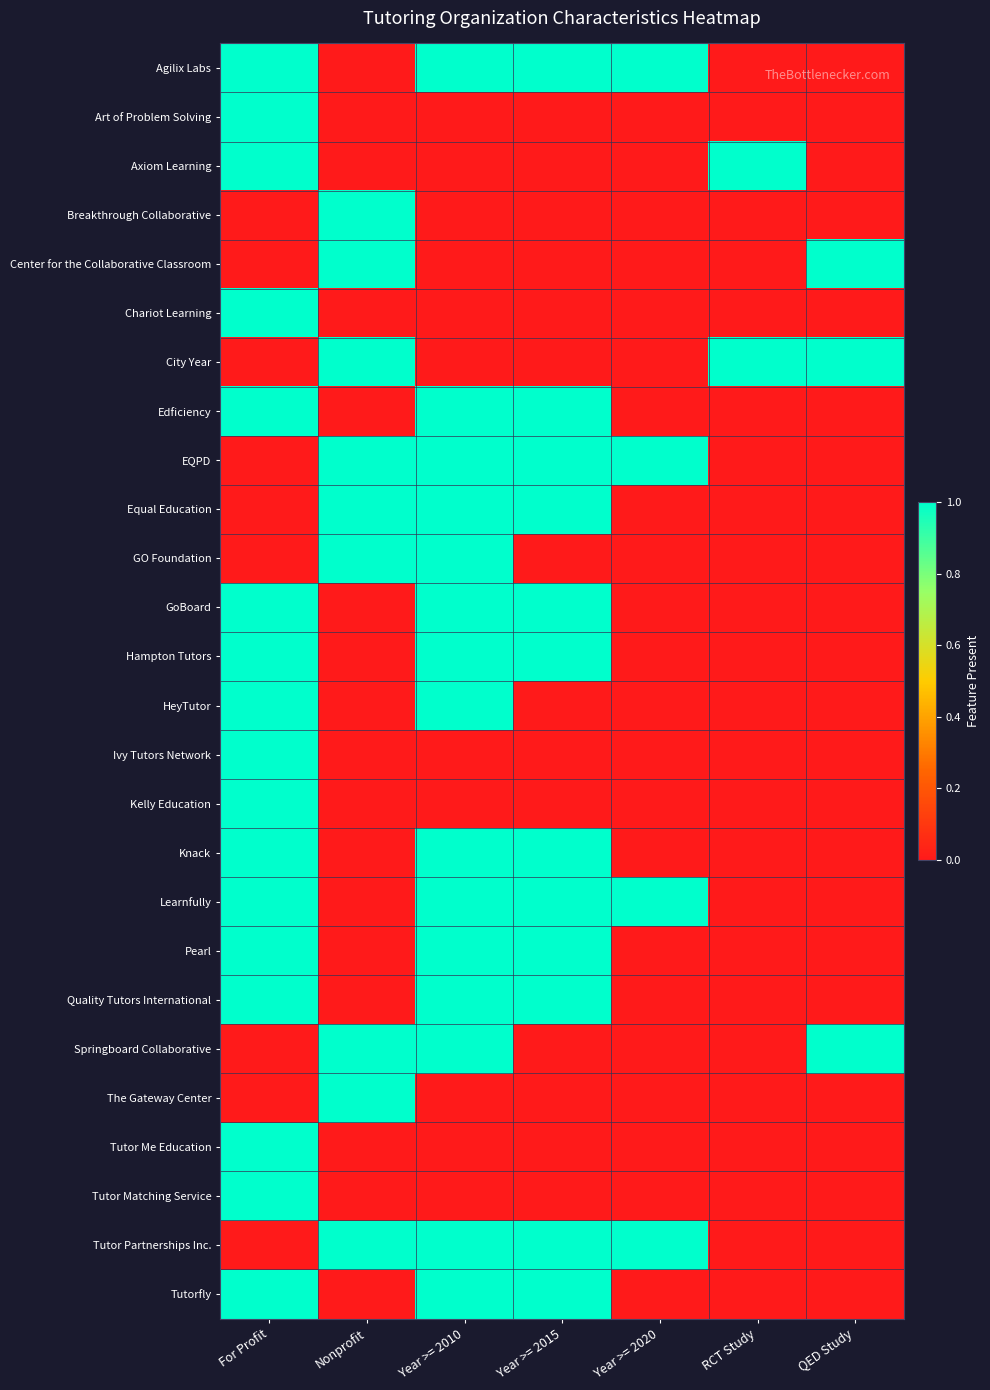

Reading left to right, extract all data points from this chart.

Agilix Labs: For Profit=1	Nonprofit=0	Year >= 2010=1	Year >= 2015=1	Year >= 2020=1	RCT Study=0	QED Study=0
Art of Problem Solving: For Profit=1	Nonprofit=0	Year >= 2010=0	Year >= 2015=0	Year >= 2020=0	RCT Study=0	QED Study=0
Axiom Learning: For Profit=1	Nonprofit=0	Year >= 2010=0	Year >= 2015=0	Year >= 2020=0	RCT Study=1	QED Study=0
Breakthrough Collaborative: For Profit=0	Nonprofit=1	Year >= 2010=0	Year >= 2015=0	Year >= 2020=0	RCT Study=0	QED Study=0
Center for the Collaborative Classroom: For Profit=0	Nonprofit=1	Year >= 2010=0	Year >= 2015=0	Year >= 2020=0	RCT Study=0	QED Study=1
Chariot Learning: For Profit=1	Nonprofit=0	Year >= 2010=0	Year >= 2015=0	Year >= 2020=0	RCT Study=0	QED Study=0
City Year: For Profit=0	Nonprofit=1	Year >= 2010=0	Year >= 2015=0	Year >= 2020=0	RCT Study=1	QED Study=1
Edficiency: For Profit=1	Nonprofit=0	Year >= 2010=1	Year >= 2015=1	Year >= 2020=0	RCT Study=0	QED Study=0
EQPD: For Profit=0	Nonprofit=1	Year >= 2010=1	Year >= 2015=1	Year >= 2020=1	RCT Study=0	QED Study=0
Equal Education: For Profit=0	Nonprofit=1	Year >= 2010=1	Year >= 2015=1	Year >= 2020=0	RCT Study=0	QED Study=0
GO Foundation: For Profit=0	Nonprofit=1	Year >= 2010=1	Year >= 2015=0	Year >= 2020=0	RCT Study=0	QED Study=0
GoBoard: For Profit=1	Nonprofit=0	Year >= 2010=1	Year >= 2015=1	Year >= 2020=0	RCT Study=0	QED Study=0
Hampton Tutors: For Profit=1	Nonprofit=0	Year >= 2010=1	Year >= 2015=1	Year >= 2020=0	RCT Study=0	QED Study=0
HeyTutor: For Profit=1	Nonprofit=0	Year >= 2010=1	Year >= 2015=0	Year >= 2020=0	RCT Study=0	QED Study=0
Ivy Tutors Network: For Profit=1	Nonprofit=0	Year >= 2010=0	Year >= 2015=0	Year >= 2020=0	RCT Study=0	QED Study=0
Kelly Education: For Profit=1	Nonprofit=0	Year >= 2010=0	Year >= 2015=0	Year >= 2020=0	RCT Study=0	QED Study=0
Knack: For Profit=1	Nonprofit=0	Year >= 2010=1	Year >= 2015=1	Year >= 2020=0	RCT Study=0	QED Study=0
Learnfully: For Profit=1	Nonprofit=0	Year >= 2010=1	Year >= 2015=1	Year >= 2020=1	RCT Study=0	QED Study=0
Pearl: For Profit=1	Nonprofit=0	Year >= 2010=1	Year >= 2015=1	Year >= 2020=0	RCT Study=0	QED Study=0
Quality Tutors International: For Profit=1	Nonprofit=0	Year >= 2010=1	Year >= 2015=1	Year >= 2020=0	RCT Study=0	QED Study=0
Springboard Collaborative: For Profit=0	Nonprofit=1	Year >= 2010=1	Year >= 2015=0	Year >= 2020=0	RCT Study=0	QED Study=1
The Gateway Center: For Profit=0	Nonprofit=1	Year >= 2010=0	Year >= 2015=0	Year >= 2020=0	RCT Study=0	QED Study=0
Tutor Me Education: For Profit=1	Nonprofit=0	Year >= 2010=0	Year >= 2015=0	Year >= 2020=0	RCT Study=0	QED Study=0
Tutor Matching Service: For Profit=1	Nonprofit=0	Year >= 2010=0	Year >= 2015=0	Year >= 2020=0	RCT Study=0	QED Study=0
Tutor Partnerships Inc.: For Profit=0	Nonprofit=1	Year >= 2010=1	Year >= 2015=1	Year >= 2020=1	RCT Study=0	QED Study=0
Tutorfly: For Profit=1	Nonprofit=0	Year >= 2010=1	Year >= 2015=1	Year >= 2020=0	RCT Study=0	QED Study=0